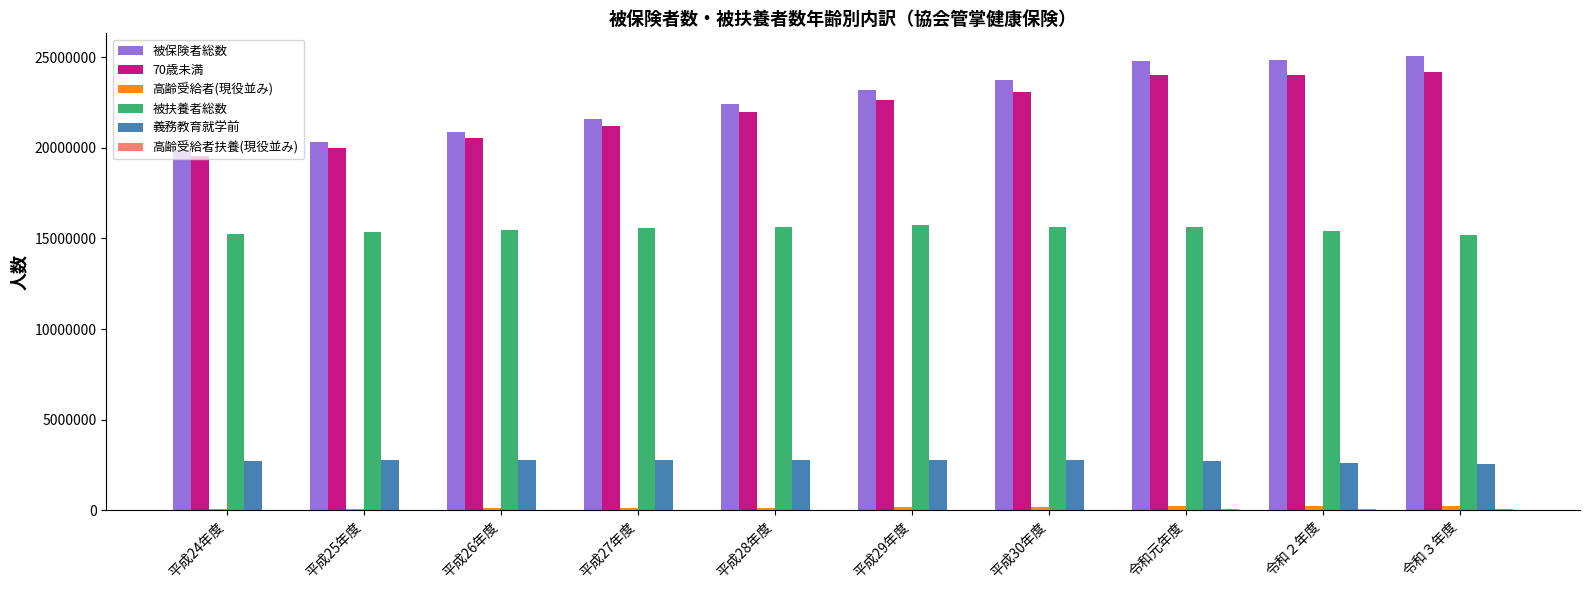

What is the greatest value displayed?

25072072